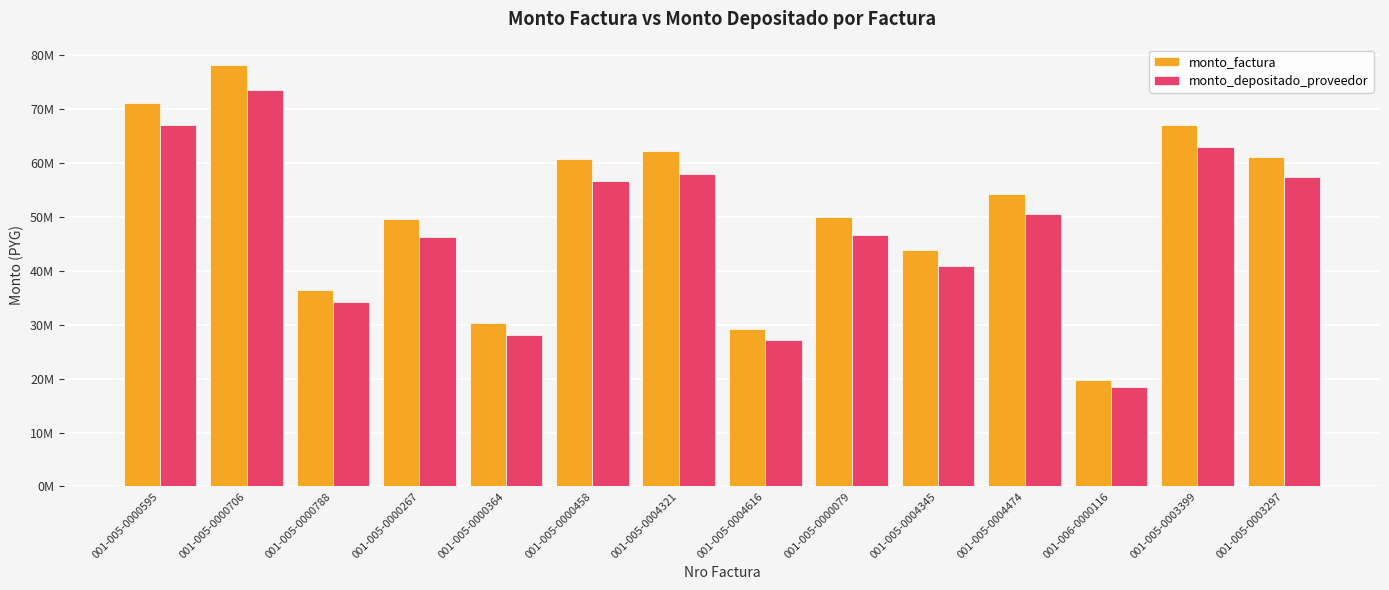

At how many categories does at least one series exceed 61703462?

4